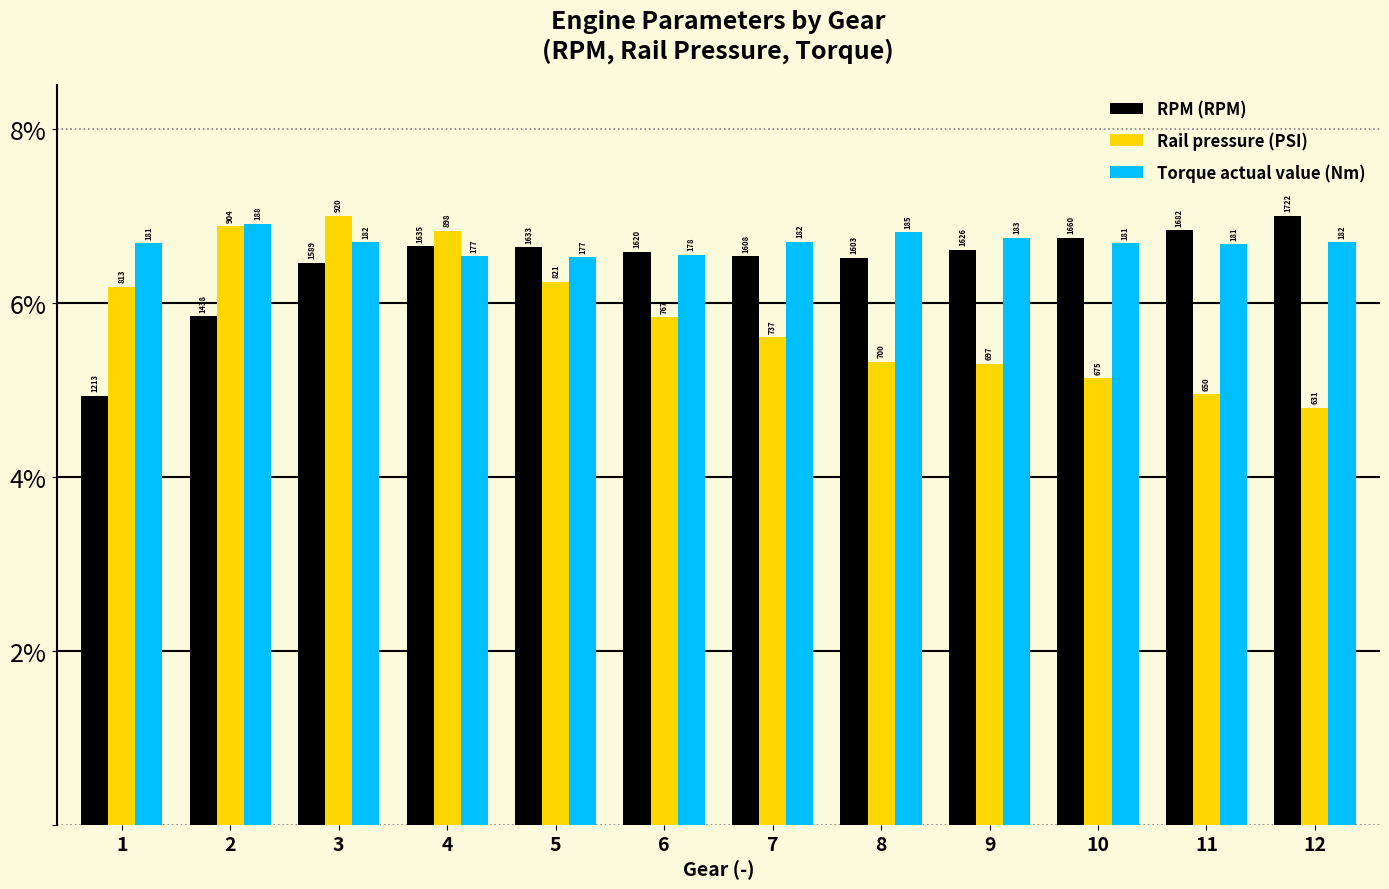

Where is Rail pressure (PSI) nearest to the value 5?

11